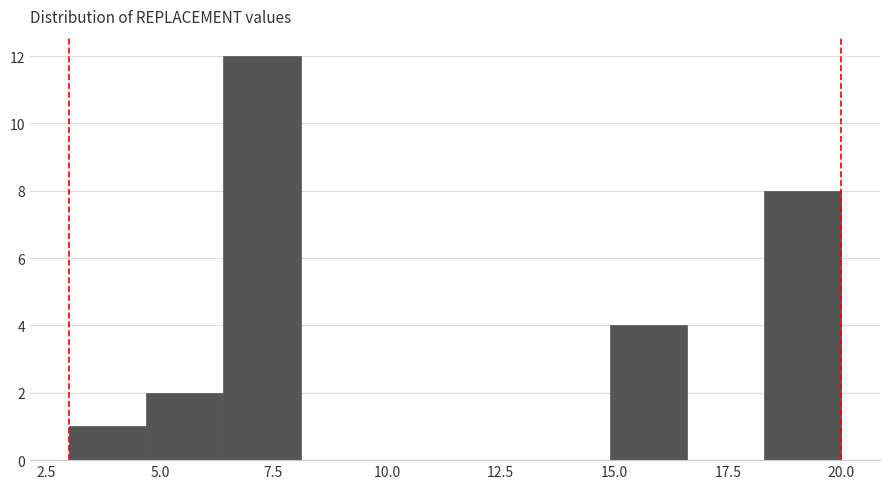

Around what value on the x-axis is the tallest bar? Give the approximate position of its centre, as read against the axis.

7.5